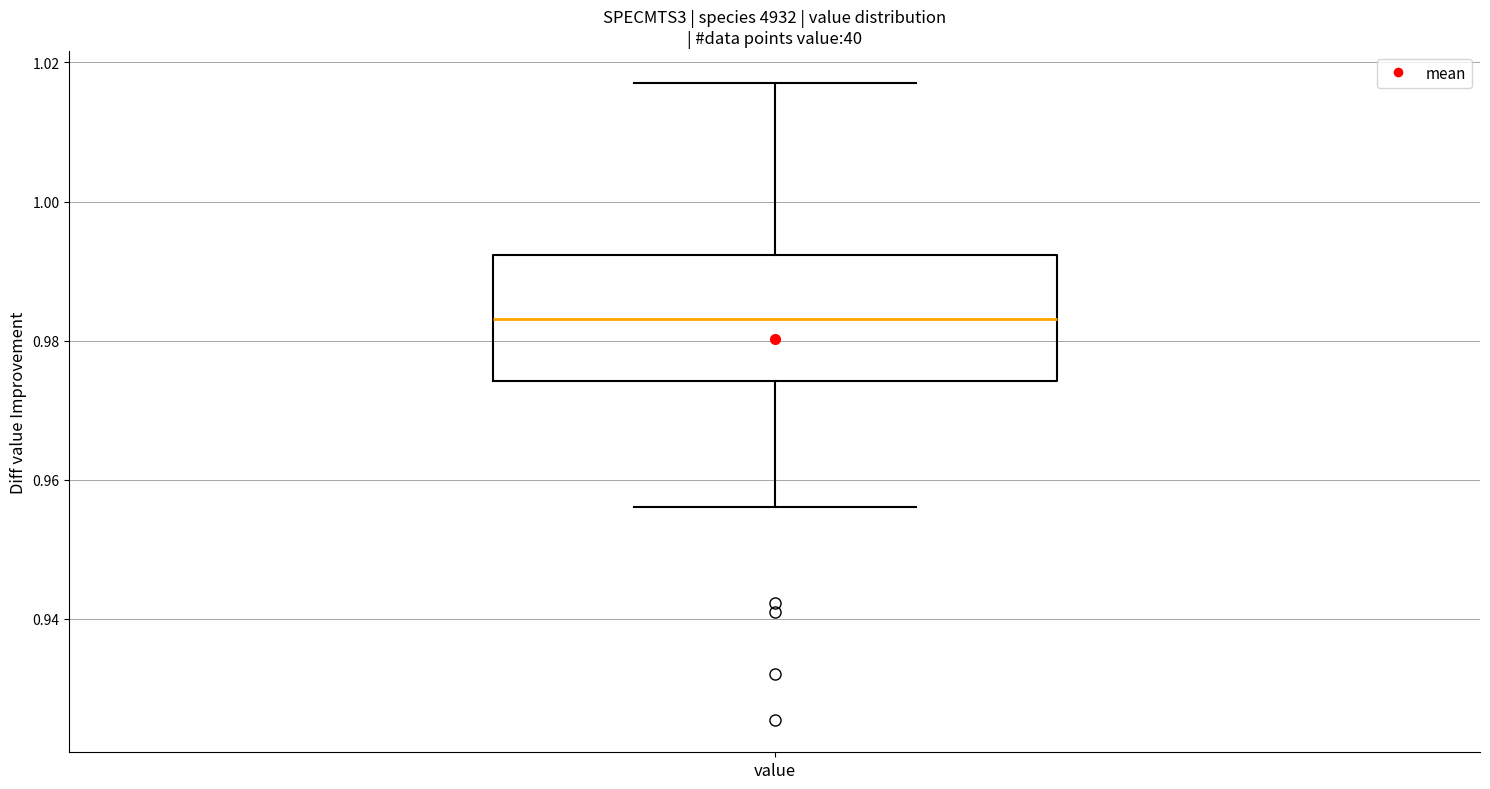

Read this box plot against the y-axis: the position of the median line, the range covered by the box, and the ends of both whiskers. The values are not printed on the chart, so give them approximately, as read against the axis.

median 0.984, box 0.974 to 0.992, whiskers 0.956 to 1.018